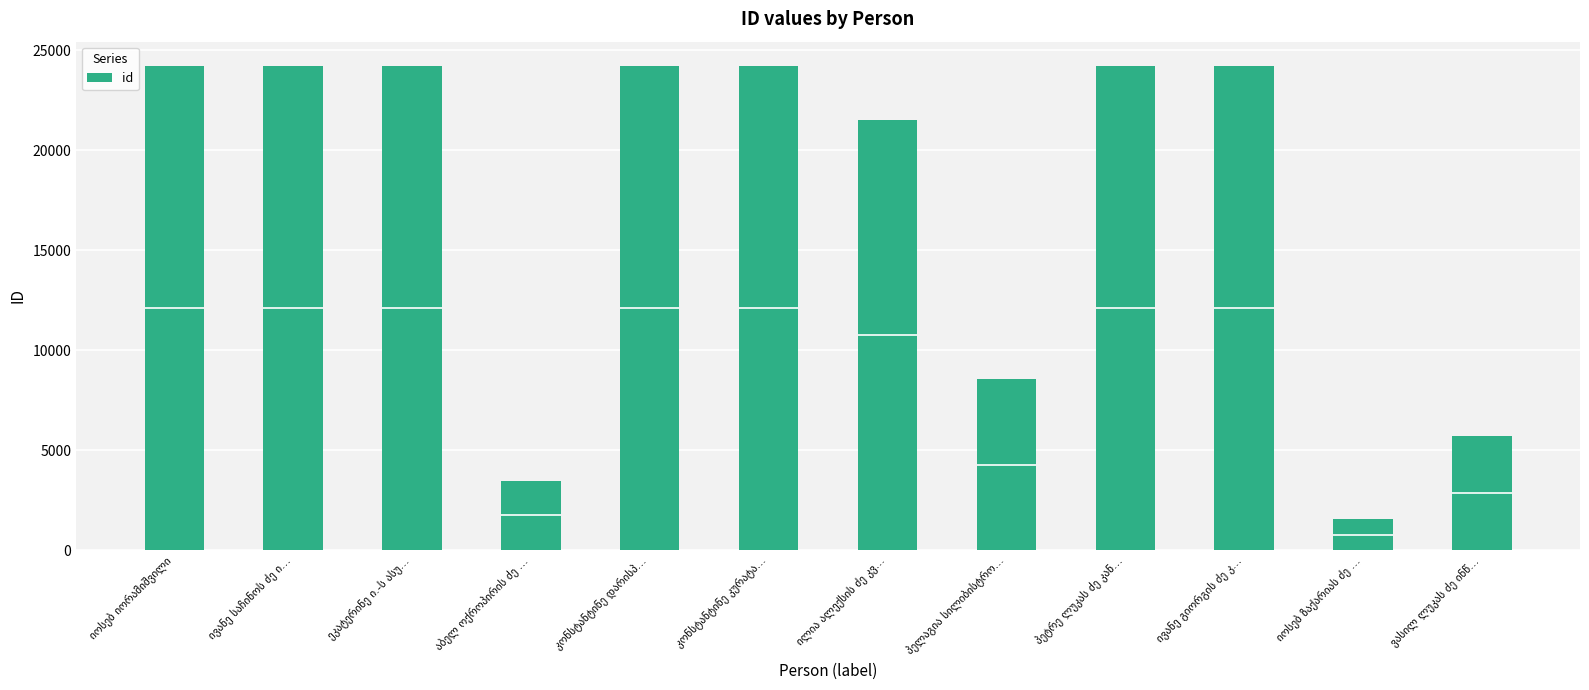

What is the maximum value shown in the chart?

24226